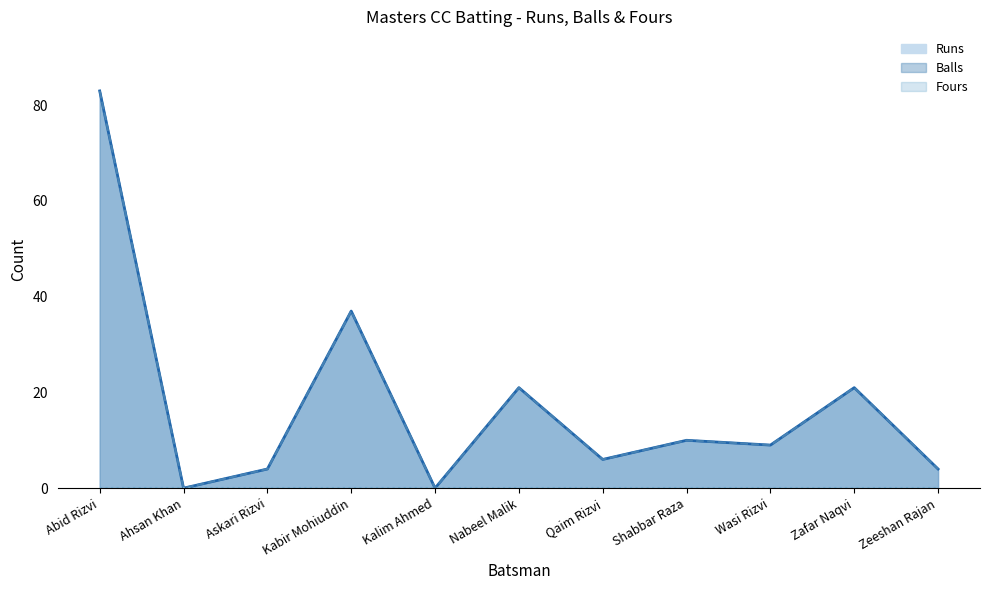

Is the value of Balls at Zafar Naqvi greater than the value of Fours at Wasi Rizvi?

Yes